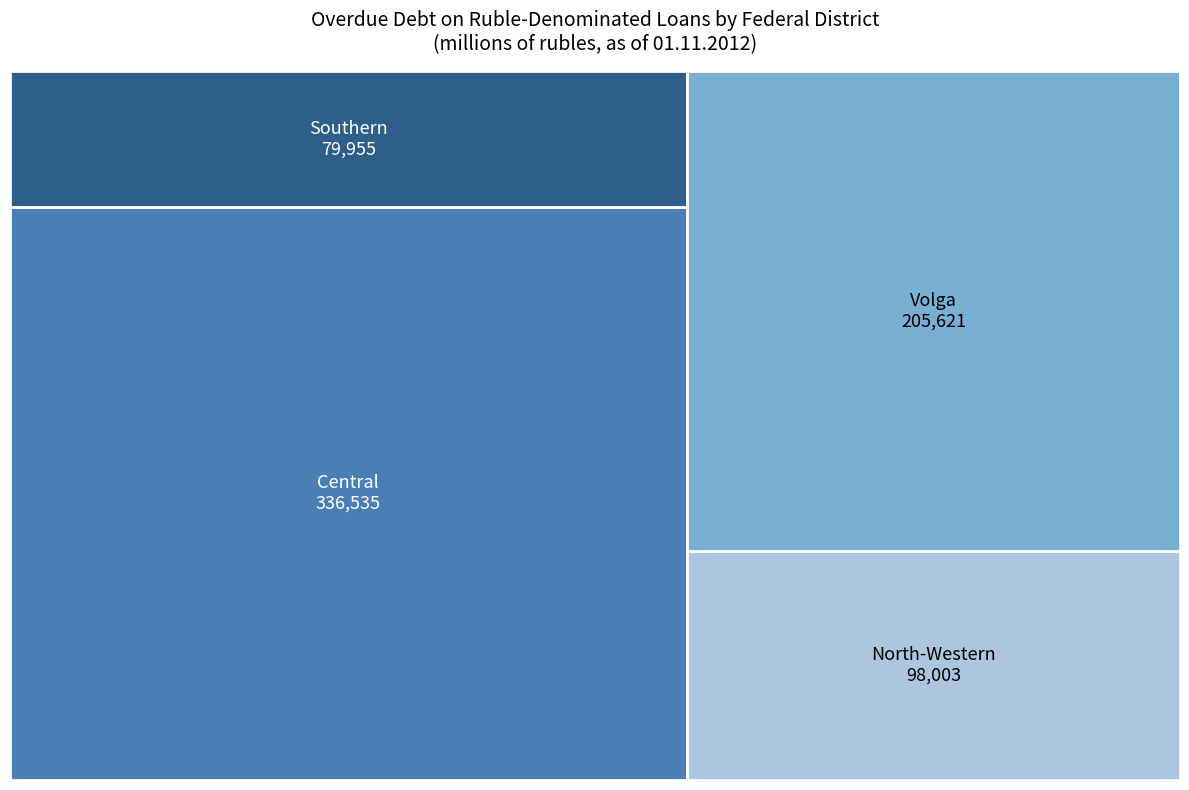

Reading right to left, extract all data points from this chart.

VOLGA FEDERAL DISTRICT=205621	SOUTHERN FEDERAL DISTRICT=79955	NORTH-WESTERN FEDERAL DISTRICT=98003	CENTRAL FEDERAL DISTRICT=336535